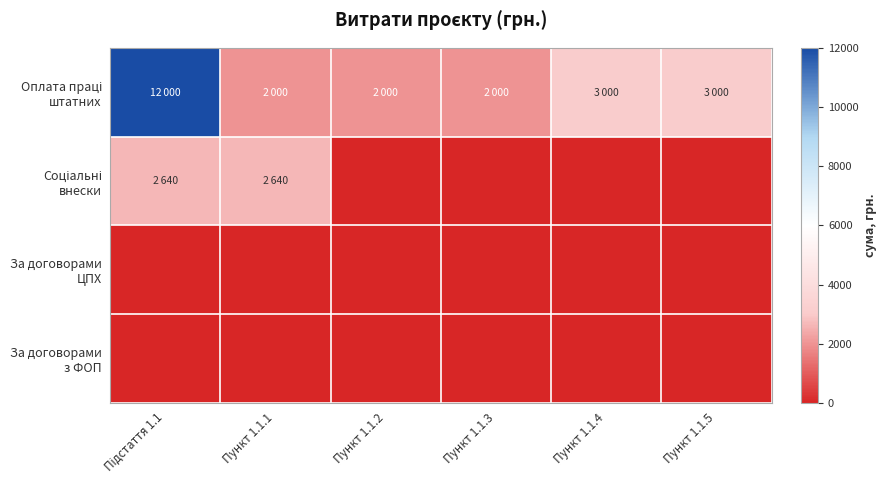

Between Пункт 1.1.2 and Пункт 1.1.4, which series saw the biggest shift?

Оплата праці штатних